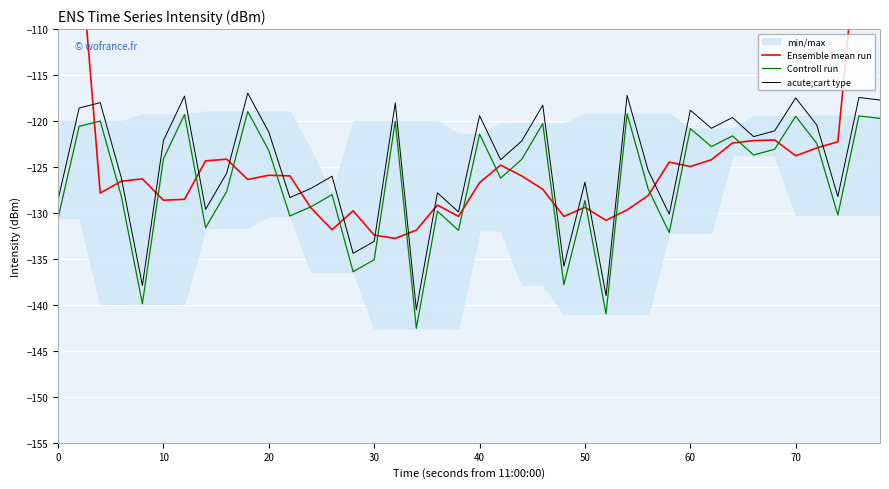

What is the value of the acute;cart type point at the 7th from the left?

-117.3